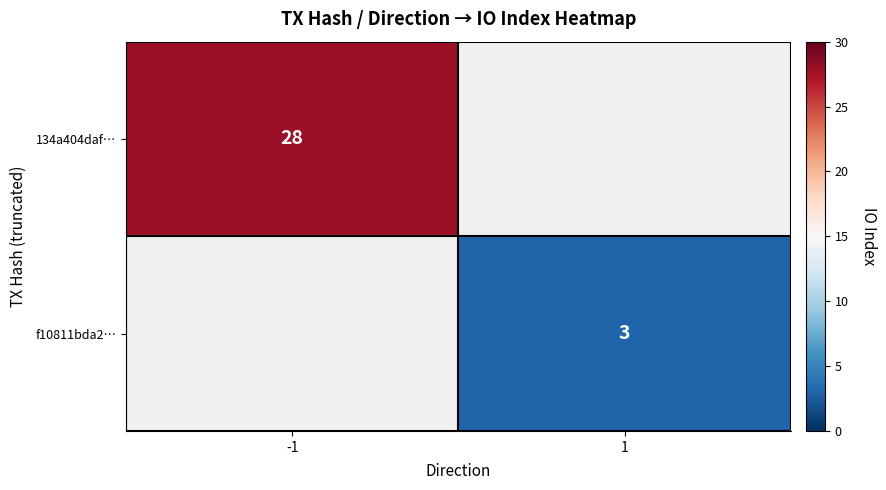

Which label corresponds to the smallest value in the chart?

1